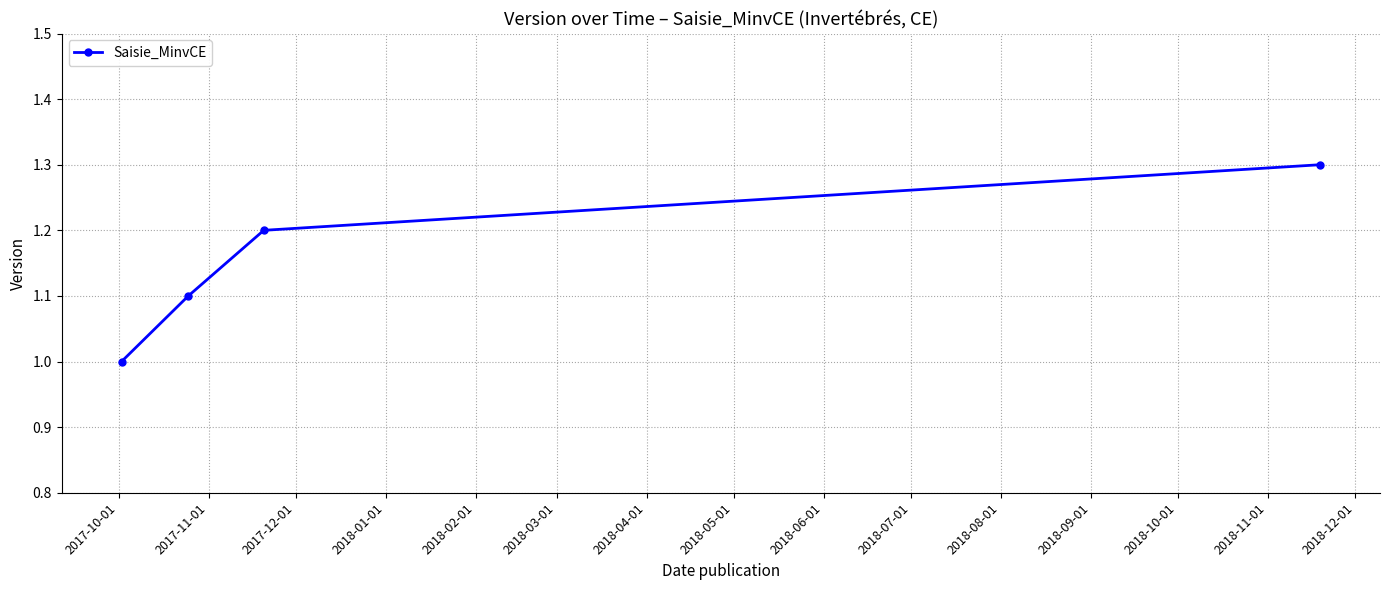

What is the sum of all values?

4.6